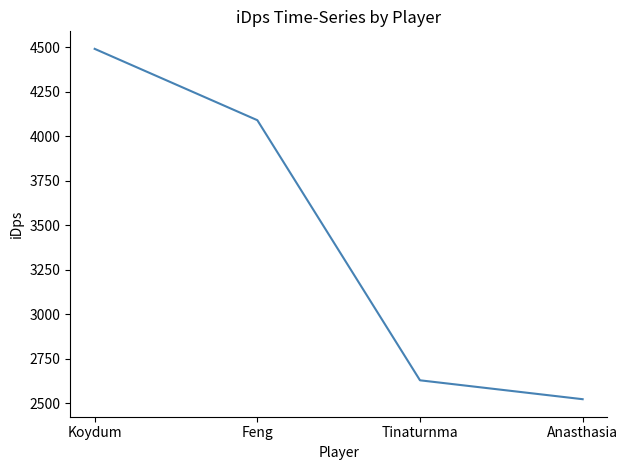

Count the number of data series in this chart.

1